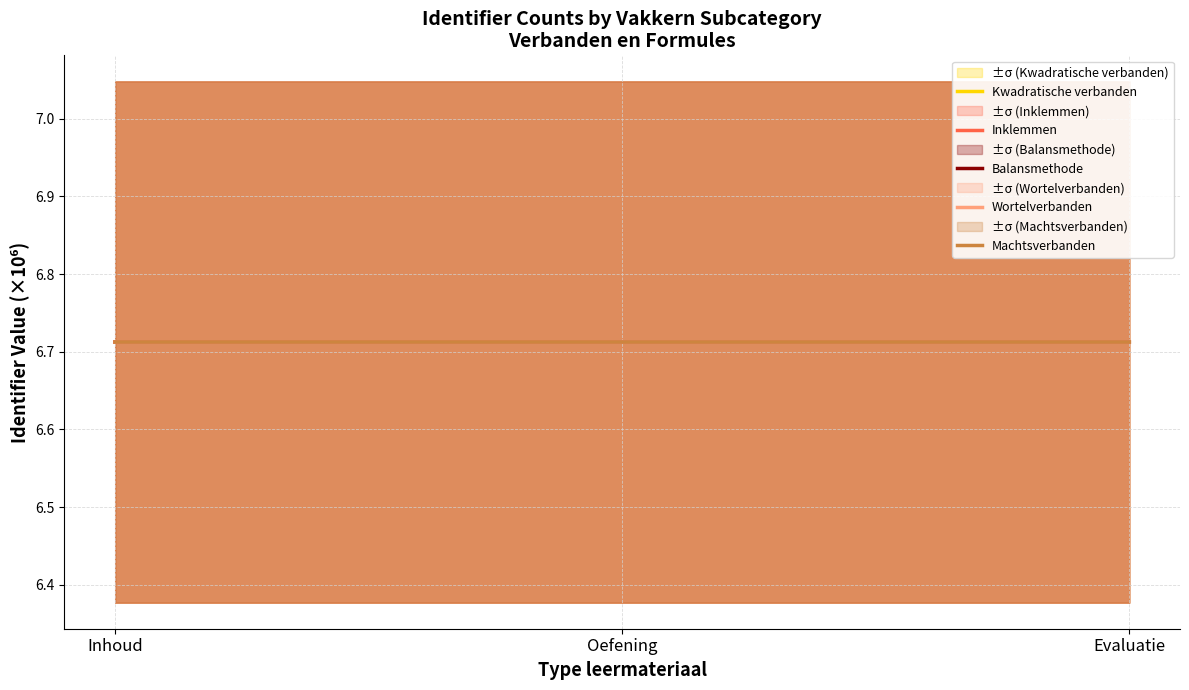

Rank the series by their maximum value, from highest to lowest.

Machtsverbanden, Wortelverbanden, Balansmethode, Inklemmen, Kwadratische verbanden